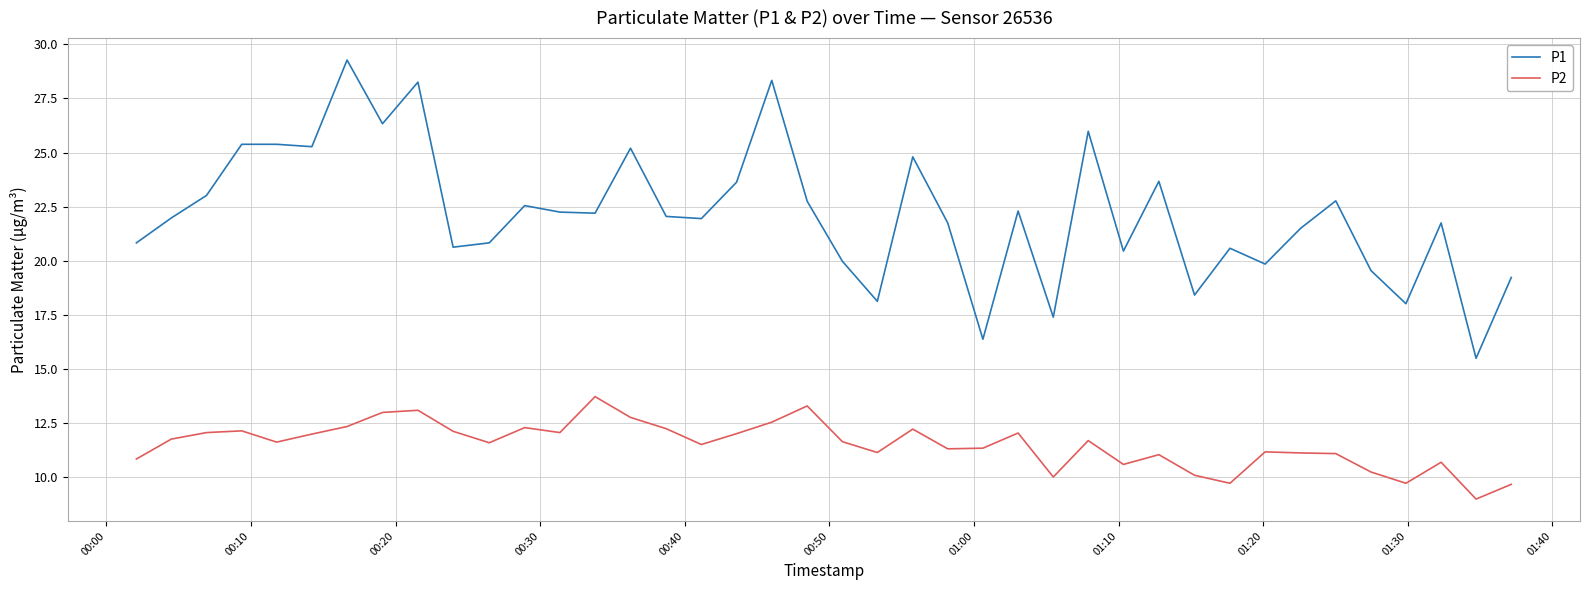

Which series has the largest range (max minus min)?

P1